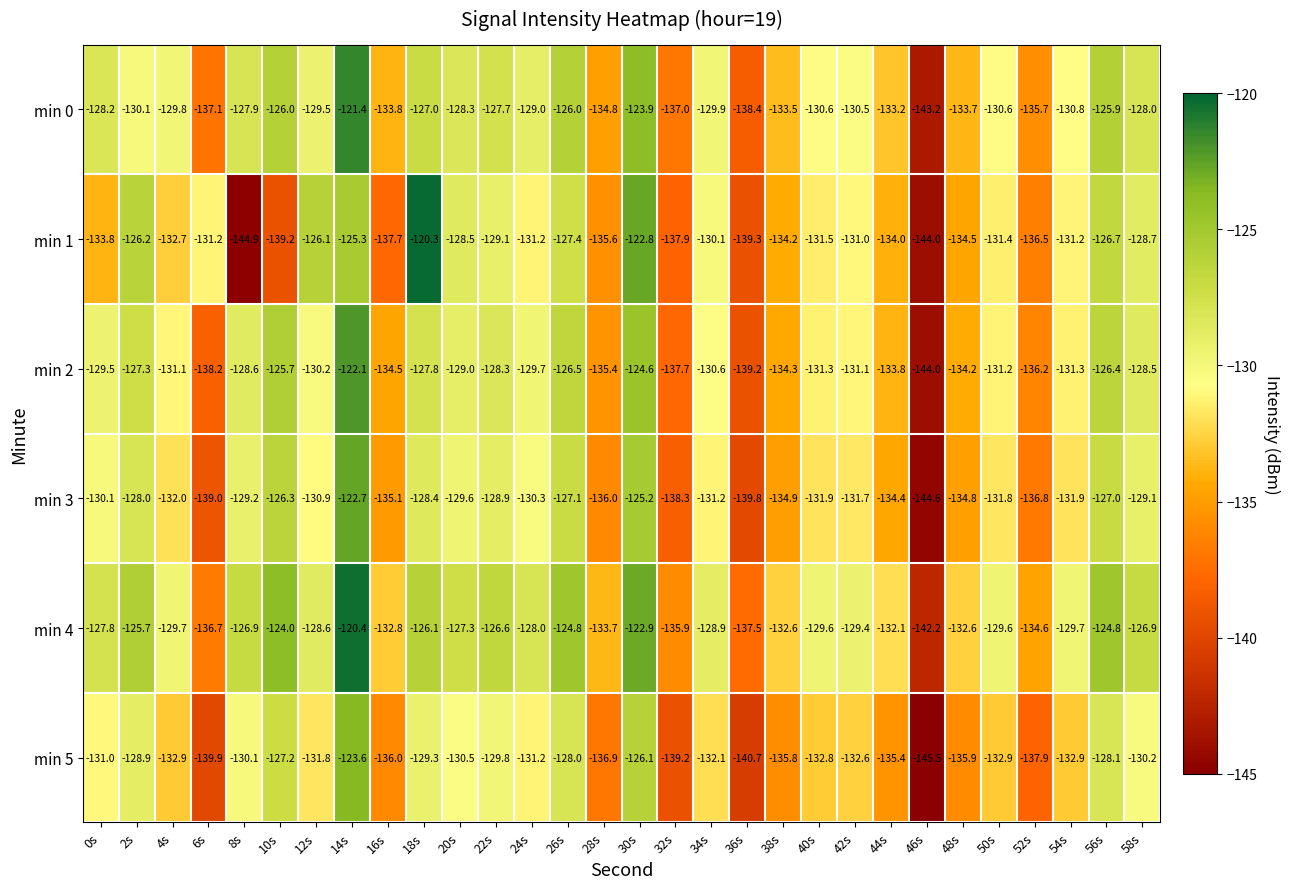

Which label corresponds to the largest value in the chart?

18s